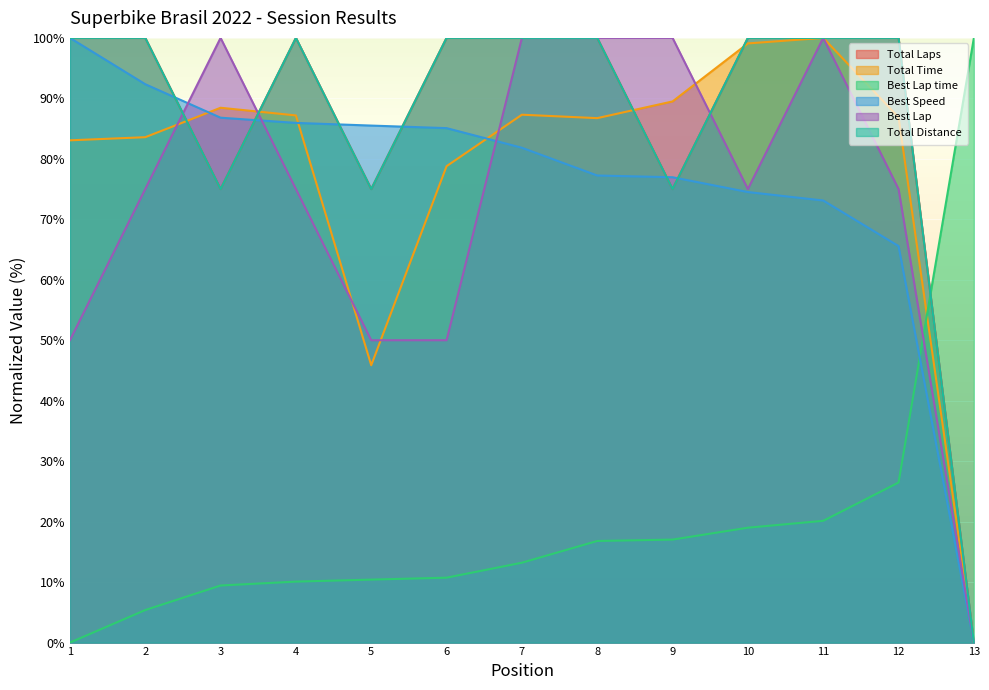

Reading right to left, extract all data points from this chart.

Total Laps: 0.0	100.0	100.0	100.0	75.0	100.0	100.0	100.0	75.0	100.0	75.0	100.0	100.0
Total Time: 0.0	86.9	100.0	99.1	89.5	86.7	87.3	78.8	45.9	87.2	88.4	83.6	83.1
Best Lap time: 100.0	26.5	20.1	19.0	17.0	16.8	13.2	10.7	10.4	10.1	9.4	5.4	0.0
Best Speed: 0.0	65.6	73.1	74.5	77.0	77.2	81.8	85.1	85.5	85.9	86.8	92.3	100.0
Best Lap: 0.0	75.0	100.0	75.0	100.0	100.0	100.0	50.0	50.0	75.0	100.0	75.0	50.0
Total Distance: 0.0	100.0	100.0	100.0	75.0	100.0	100.0	100.0	75.0	100.0	75.0	100.0	100.0